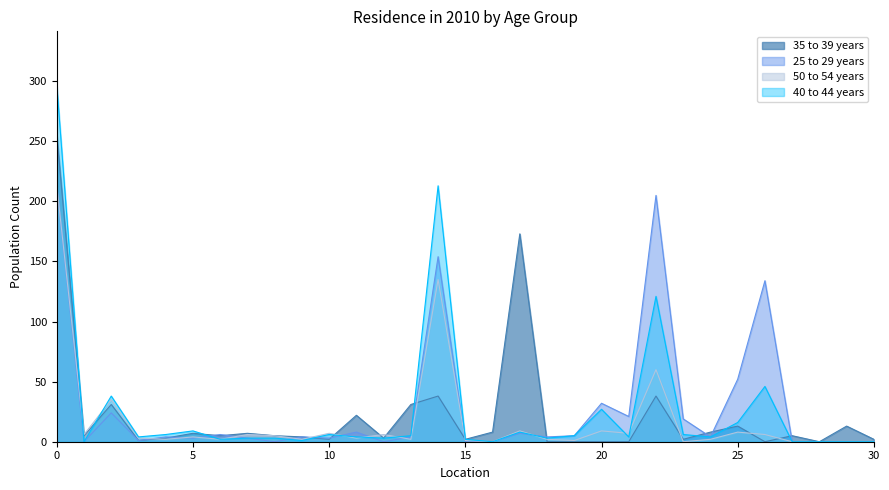

Which series ends up on top after the final intersection of 25 to 29 years and 40 to 44 years?

25 to 29 years